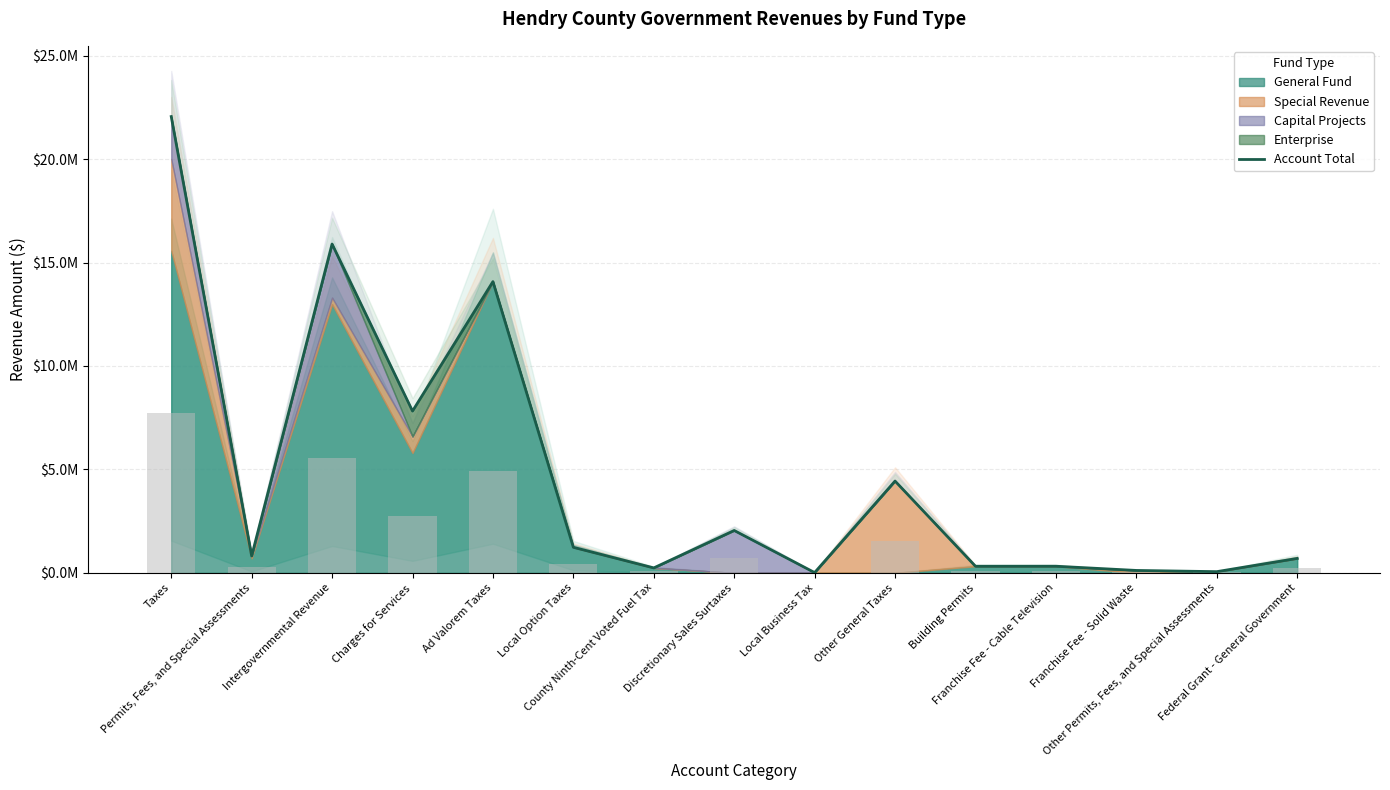

Reading left to right, what are all the values shown in this chart?

22053669	816903	15893322	7819593	14077029	1236272	239840	2049392	13926	4437210	319719	320853	117444	58887	698549